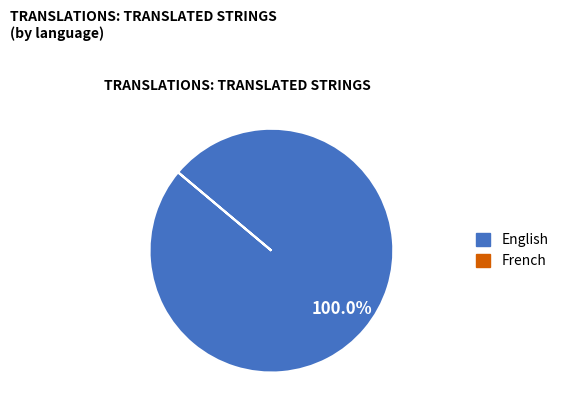

Which slice is the largest?

English